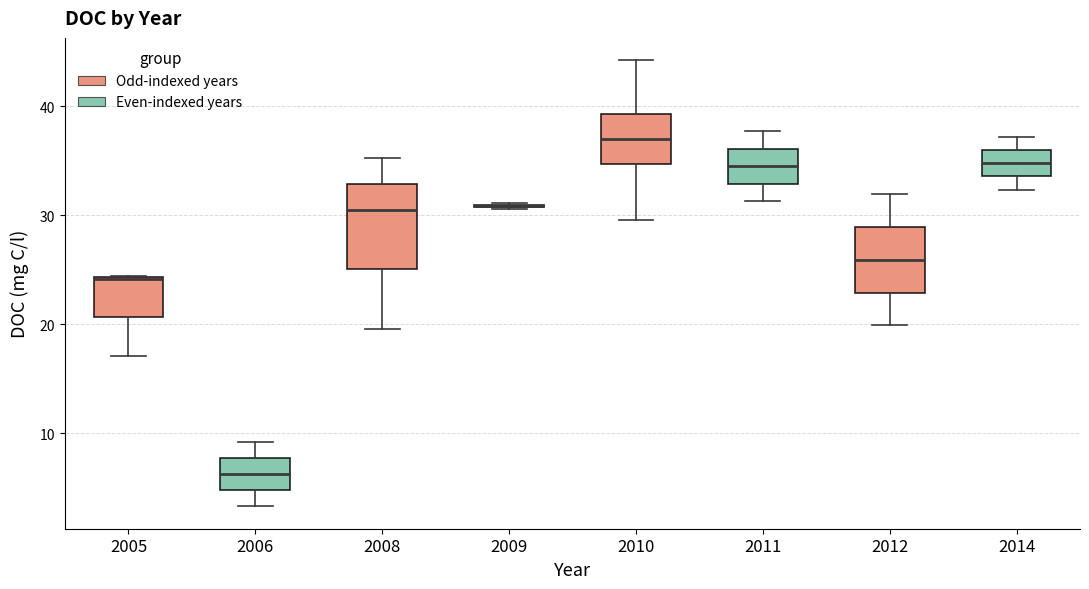

Reading left to right, read every box against the y-axis: the position of its median line, the range the box covers, and the ends of its whiskers. The values are not printed on the chart, so give them approximately, as read against the axis.

2005: median 24 (drawn on the box's upper edge), box 21 to 24, whiskers 17 to 24
2006: median 6, box 5 to 8, whiskers 3 to 9
2008: median 31, box 25 to 33, whiskers 20 to 35
2009: box collapsed to a line at 31, whiskers 31 to 31
2010: median 37, box 35 to 39, whiskers 30 to 44
2011: median 34, box 33 to 36, whiskers 31 to 38
2012: median 26, box 23 to 29, whiskers 20 to 32
2014: median 35, box 34 to 36, whiskers 32 to 37